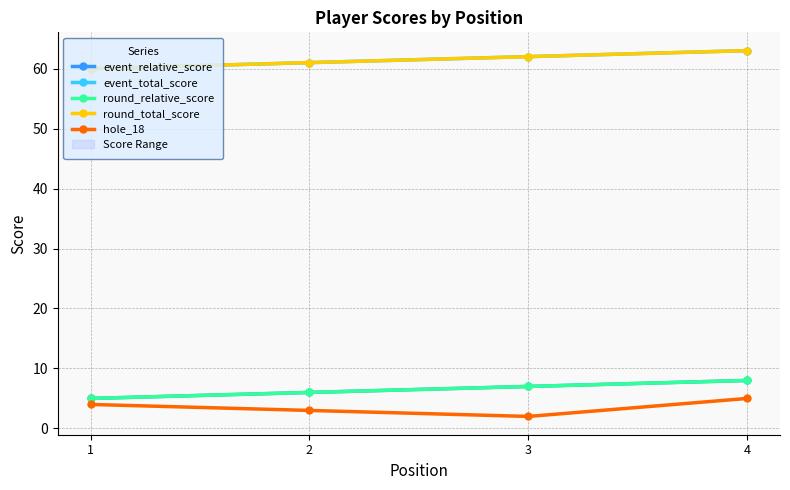

How many data points in event_relative_score are less than 7?

2